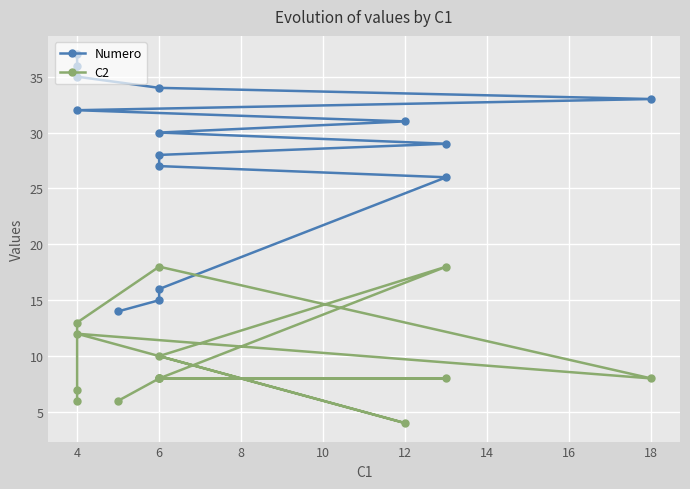

What is the sum of all Numero values?

423